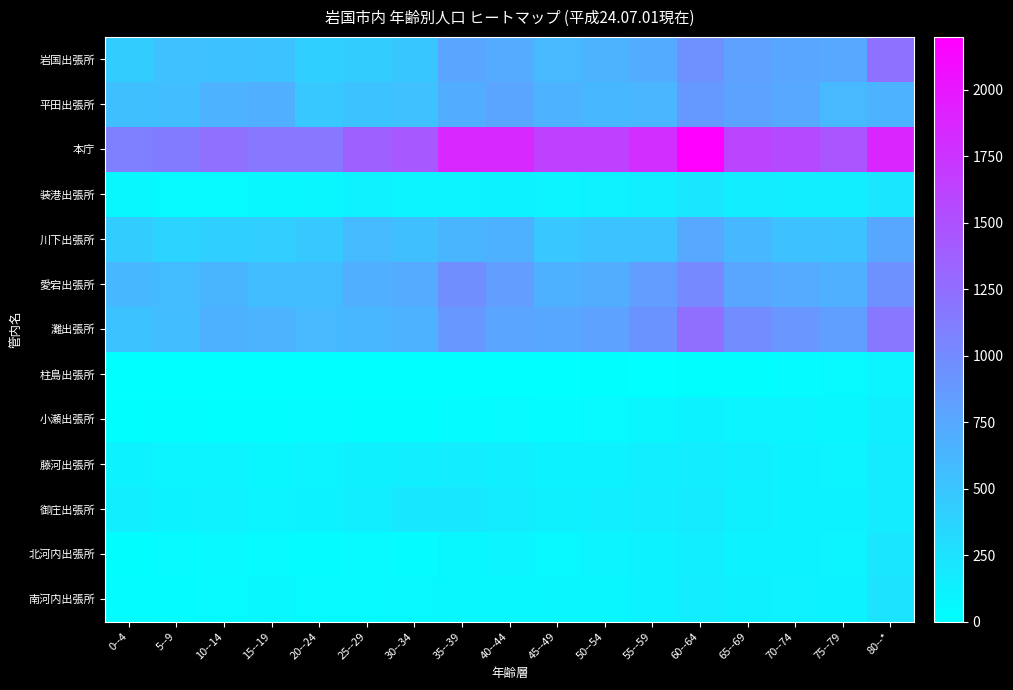

Between 10--14 and 80--*, which is larger?

80--*